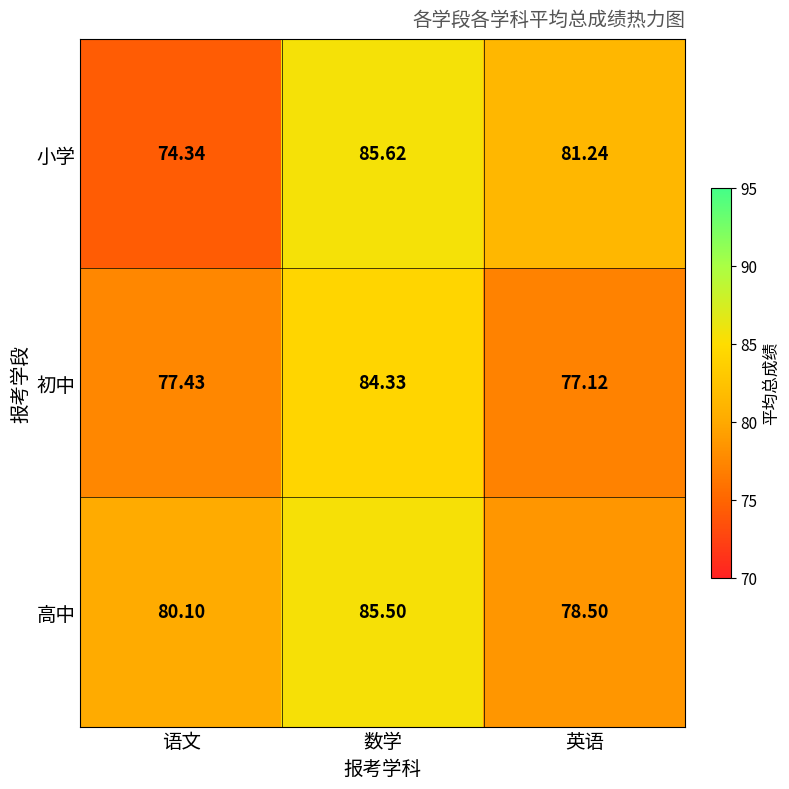

At which category does the chart reach its peak across all series?

数学